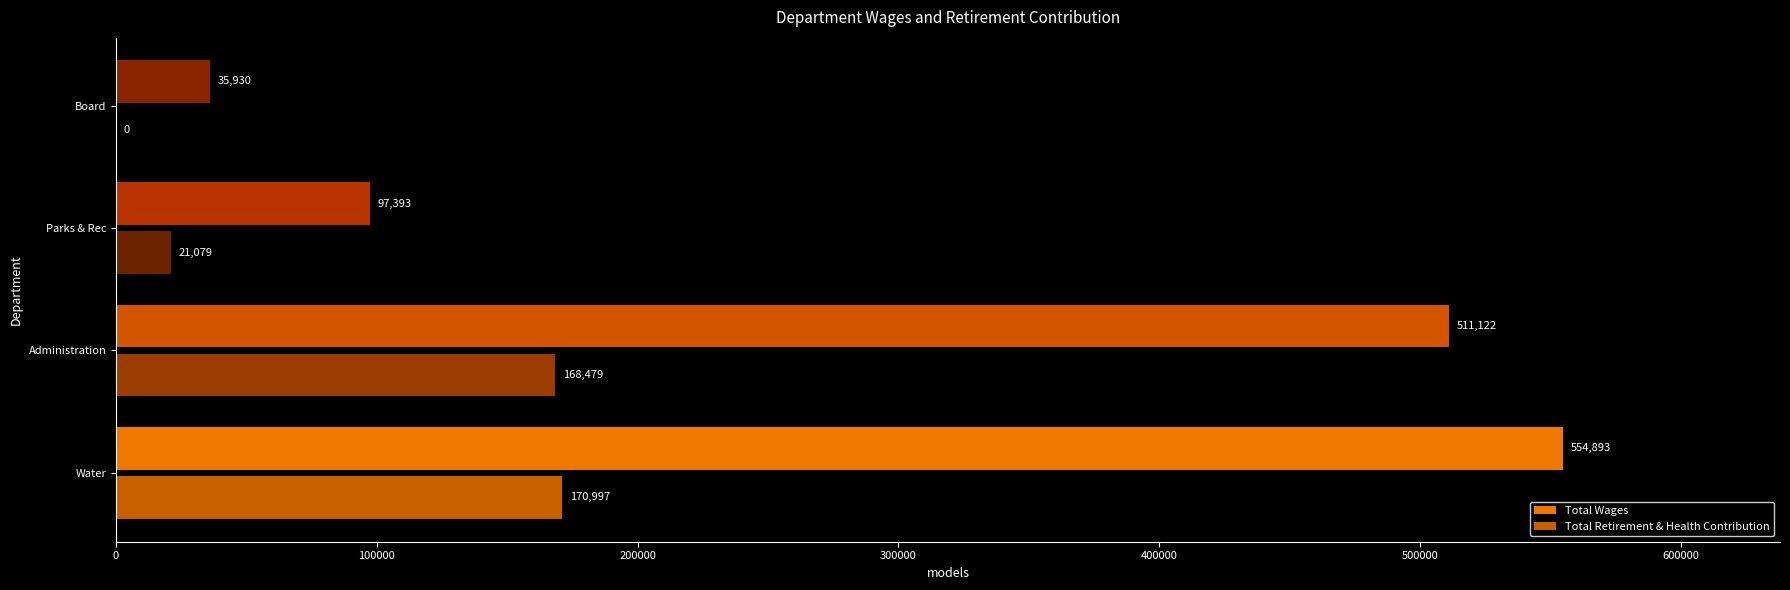

Between Water and Parks & Rec, which series saw the biggest shift?

Total Wages